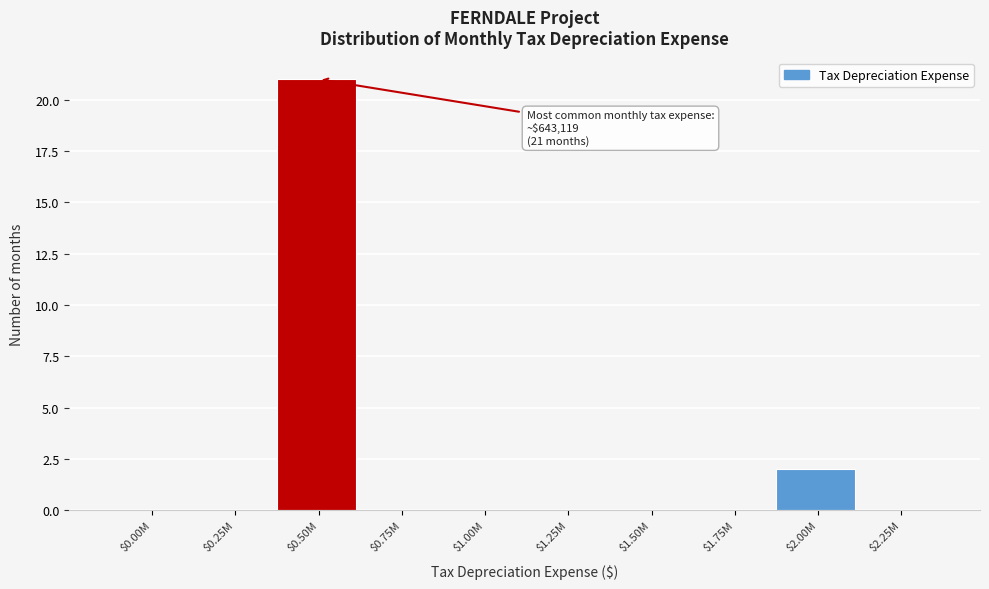

What is the maximum value shown in the chart?

21